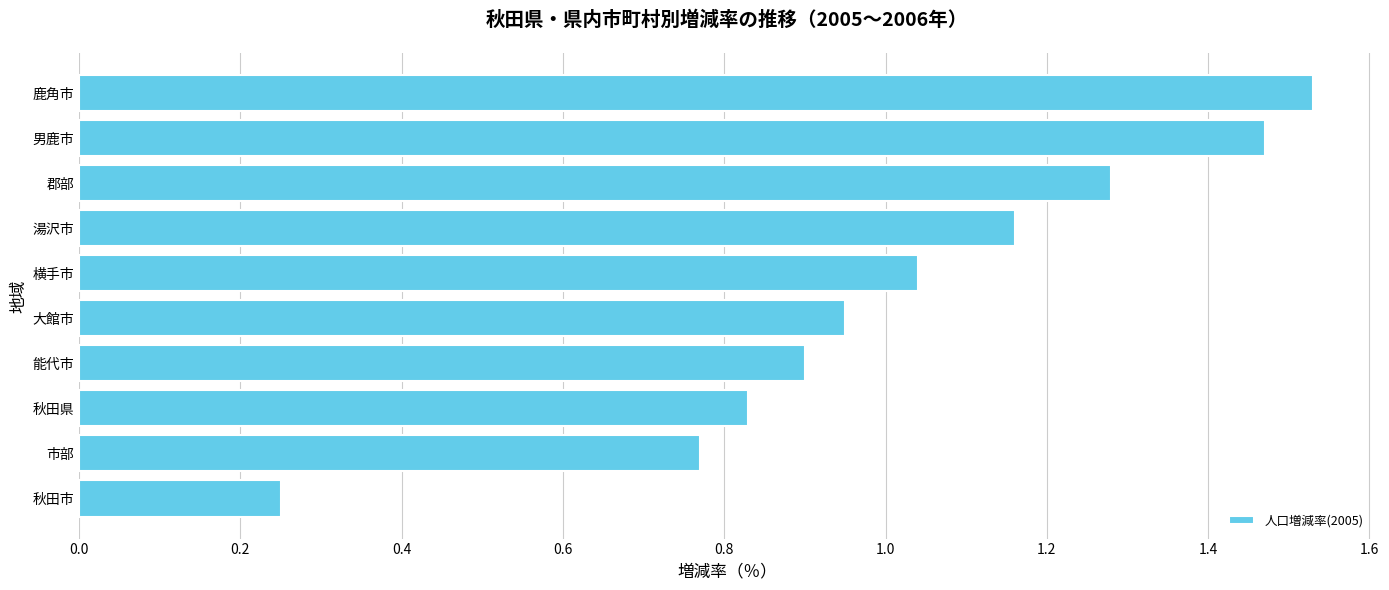

What is the difference between the second highest and second lowest values?

0.7